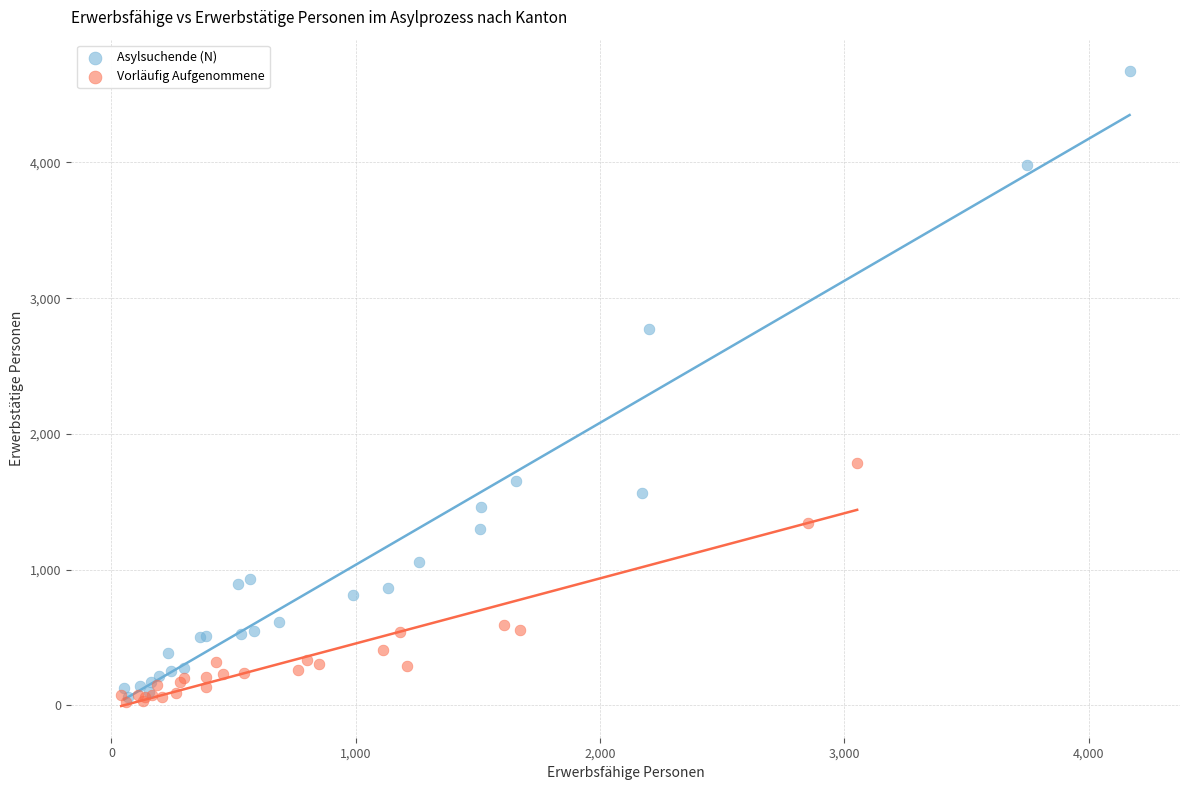

What are all the series names shown in the legend?

Asylsuchende (N), Vorläufig Aufgenommene